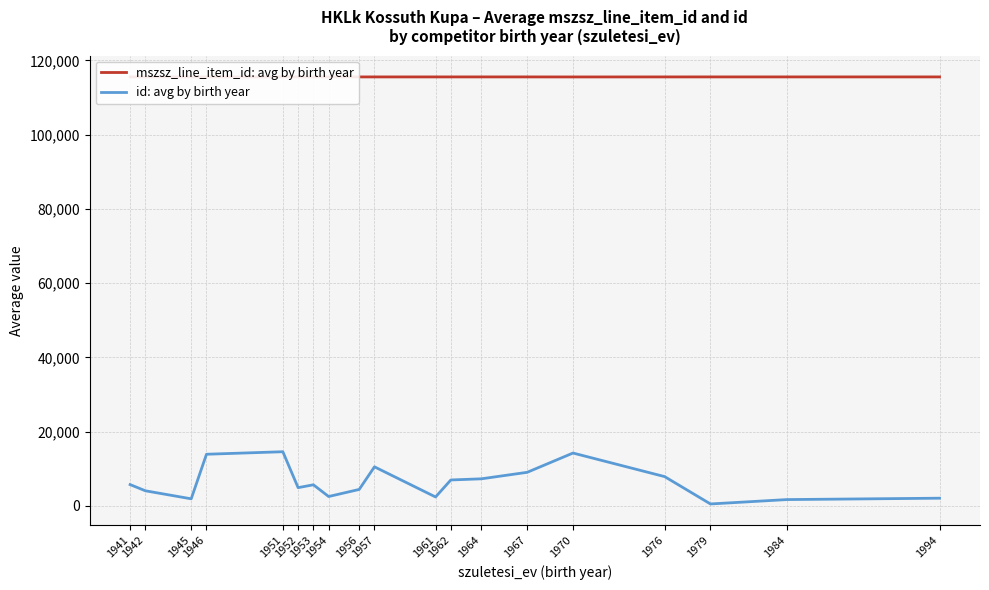

Rank the series at 1984 from lowest to highest value.

id: avg by birth year, mszsz_line_item_id: avg by birth year